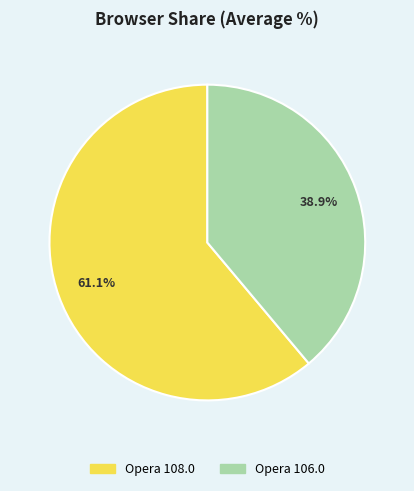

What percentage do Opera 108.0 and Opera 106.0 together represent?

100.0%